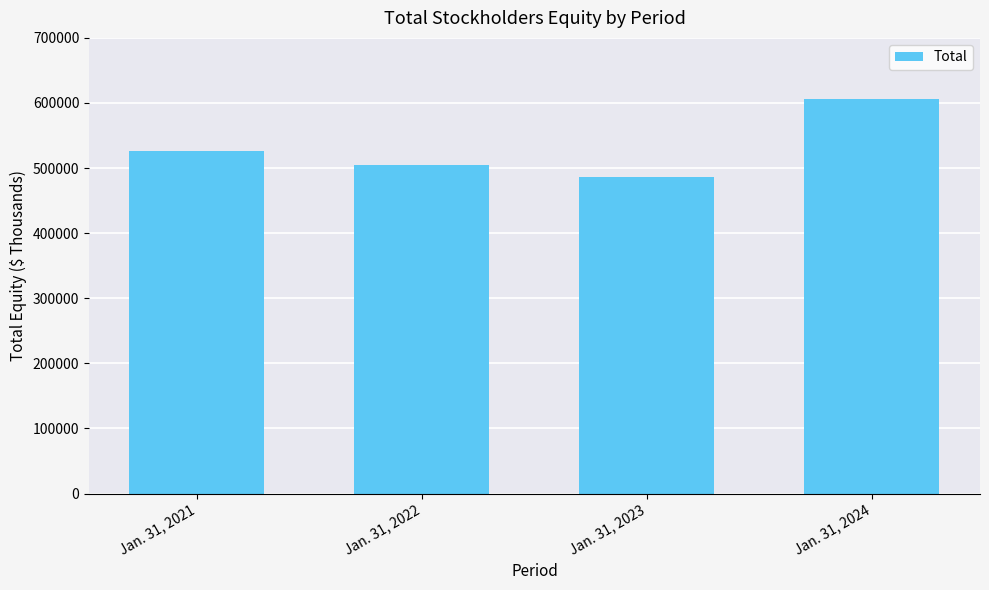

Which category has the highest value across all series?

Jan. 31, 2024